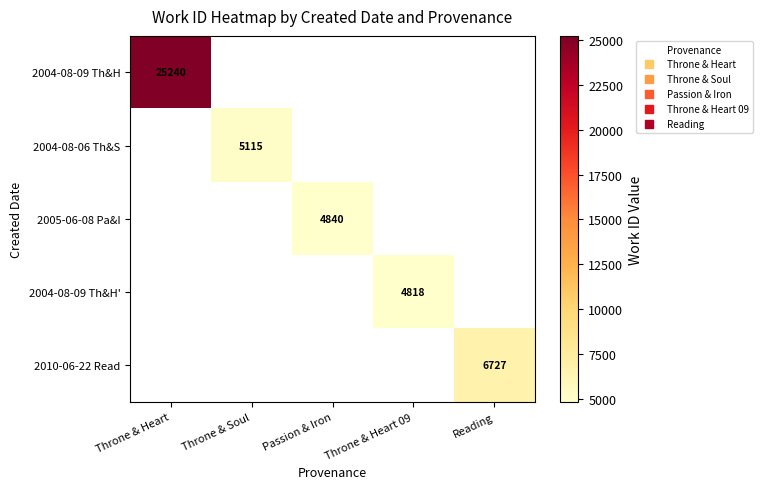

At which category does the chart reach its minimum across all series?

Throne & Heart 09